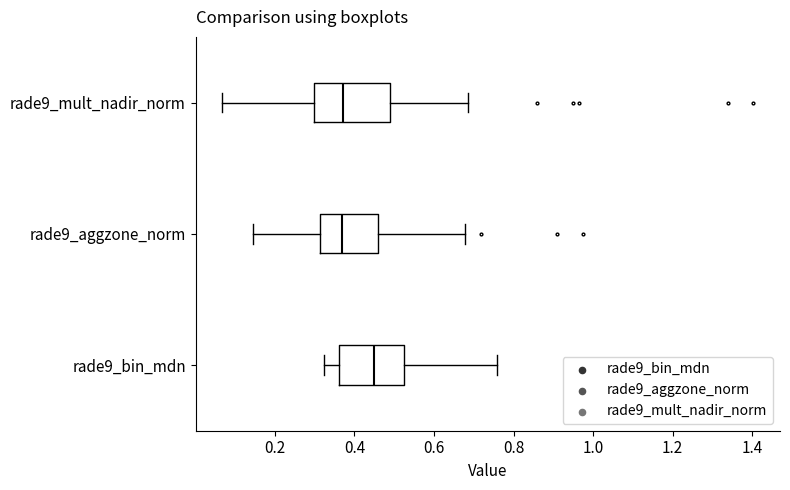

Reading bottom to top, read every box against the x-axis: the position of its median line, the range the box covers, and the ends of its whiskers. The values are not printed on the chart, so give them approximately, as read against the axis.

rade9_bin_mdn: median 0.46, box 0.36 to 0.52, whiskers 0.32 to 0.76
rade9_aggzone_norm: median 0.36, box 0.32 to 0.46, whiskers 0.14 to 0.68
rade9_mult_nadir_norm: median 0.38, box 0.30 to 0.48, whiskers 0.06 to 0.68